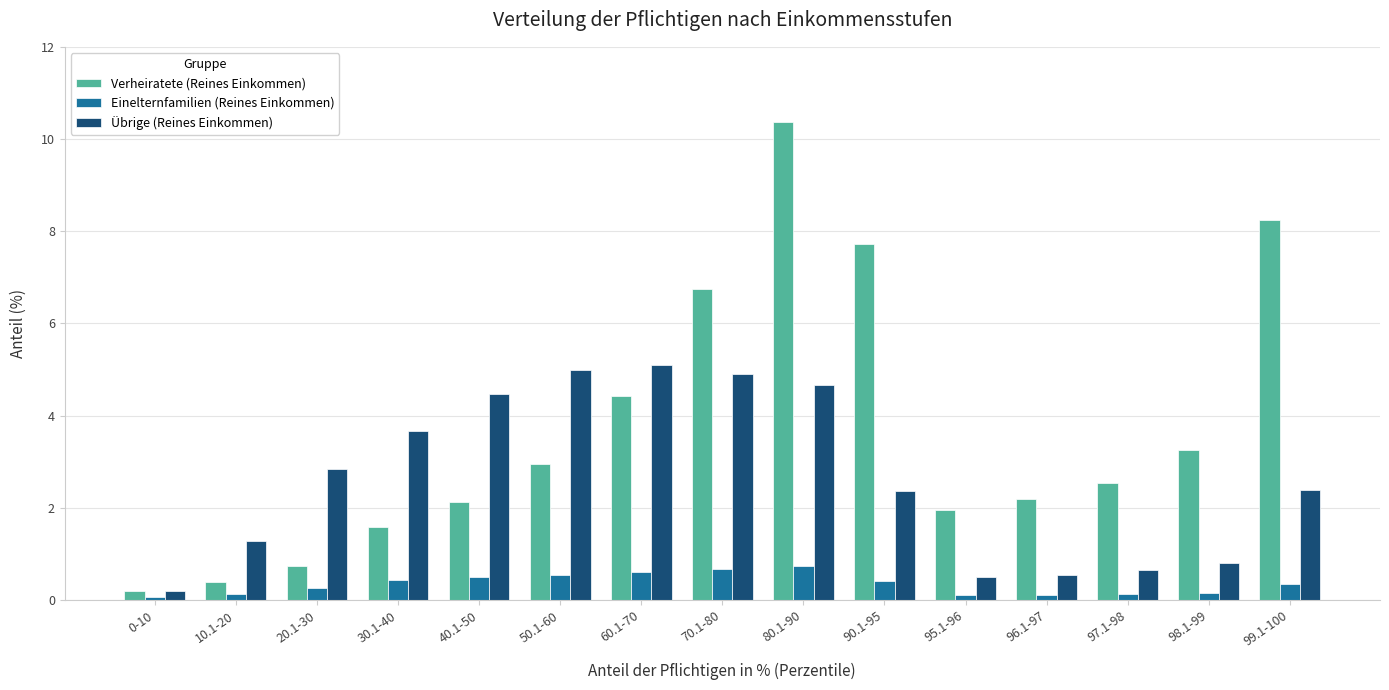

Rank the series by their maximum value, from highest to lowest.

Verheiratete (Reines Einkommen), Übrige (Reines Einkommen), Einelternfamilien (Reines Einkommen)